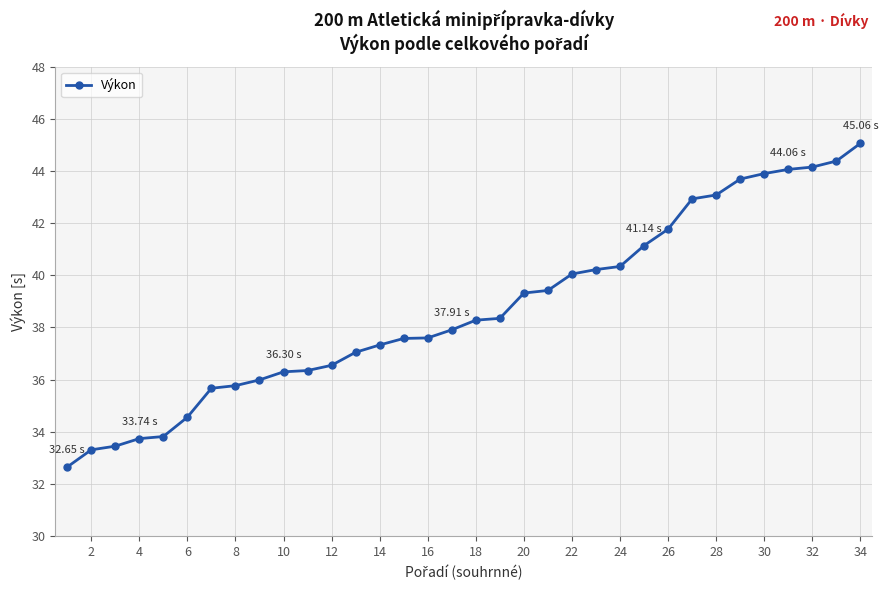

What is the average value?

38.7